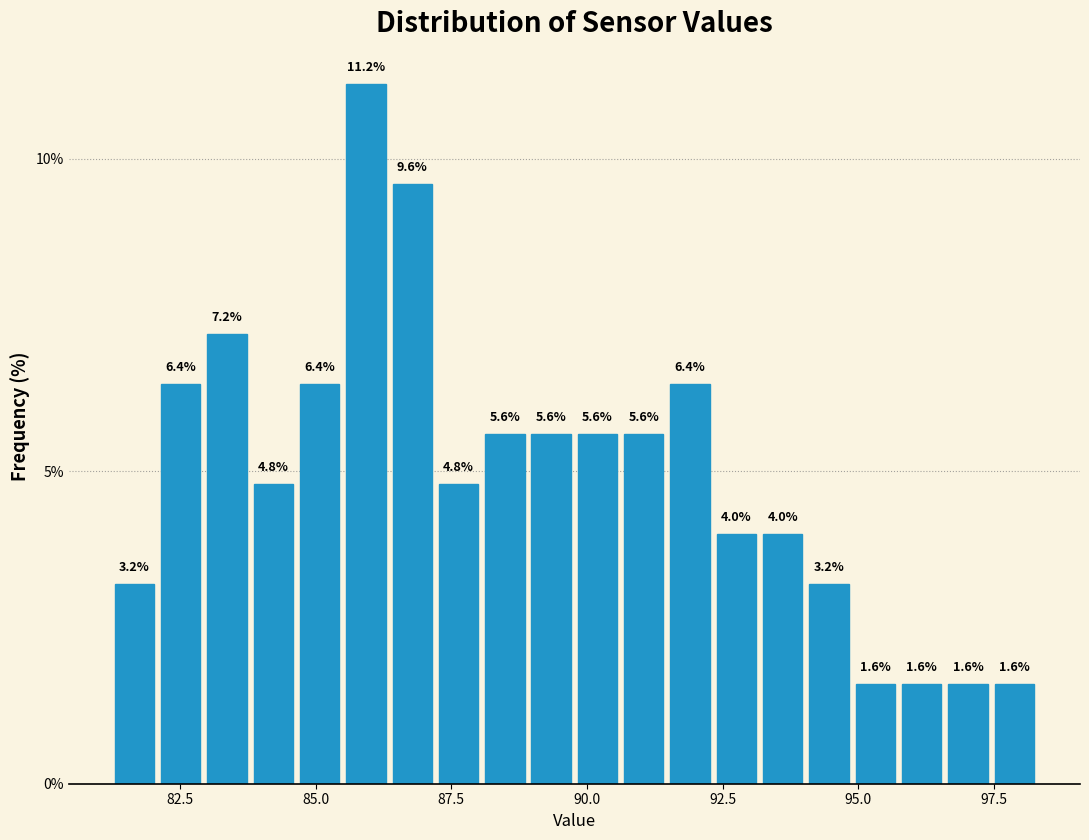

Read against the x-axis, roughly where is the centre of the tallest bar?

86.0